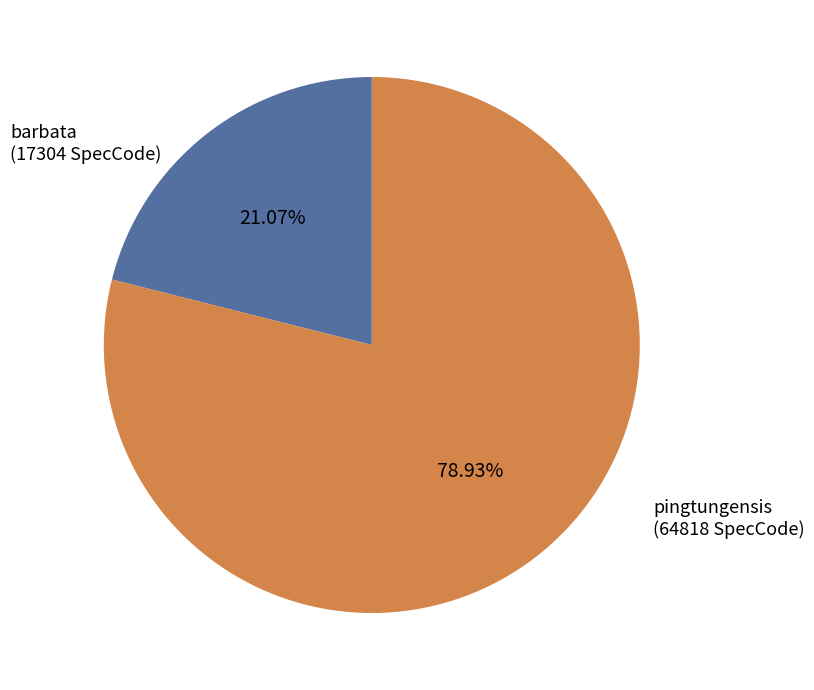

Does any single category account for the majority?

Yes